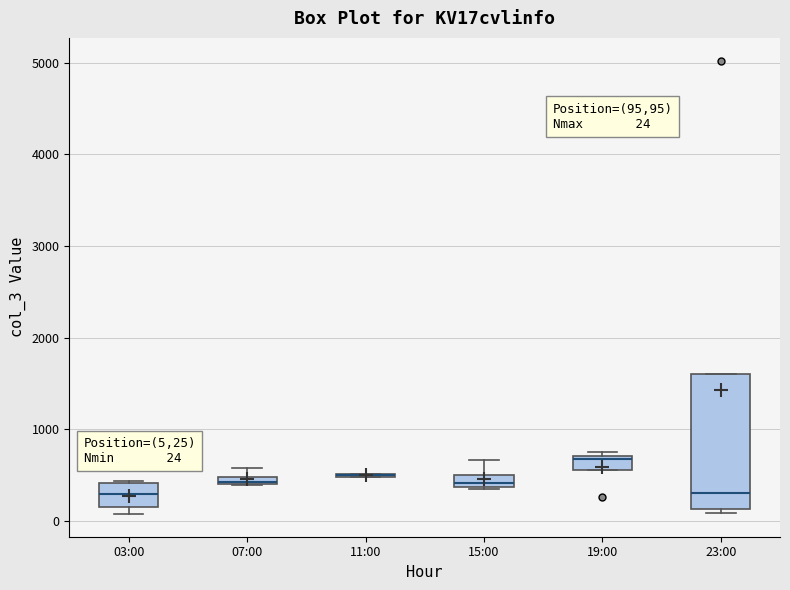

Which box is the tallest, from its lower edge to its upper edge?

23:00